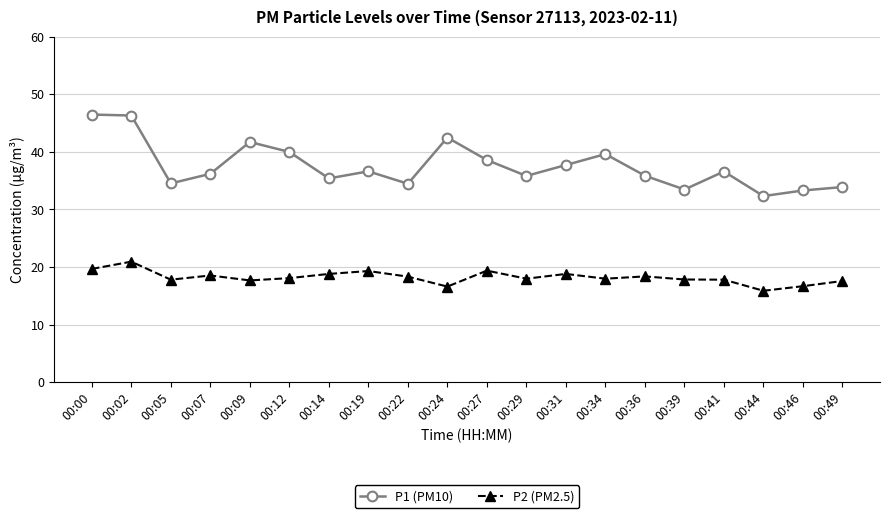

At 00:12, list the series in order from largest to smallest.

P1 (PM10), P2 (PM2.5)